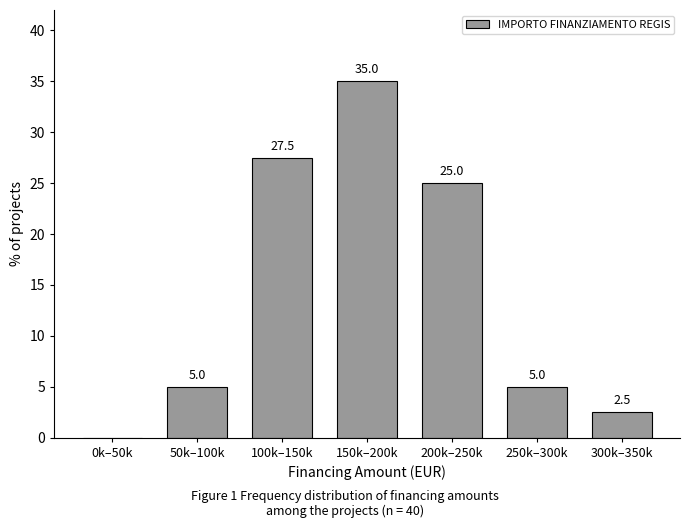

Reading left to right, what are all the values shown in this chart?

0k–50k=0.0	50k–100k=5.0	100k–150k=27.5	150k–200k=35.0	200k–250k=25.0	250k–300k=5.0	300k–350k=2.5